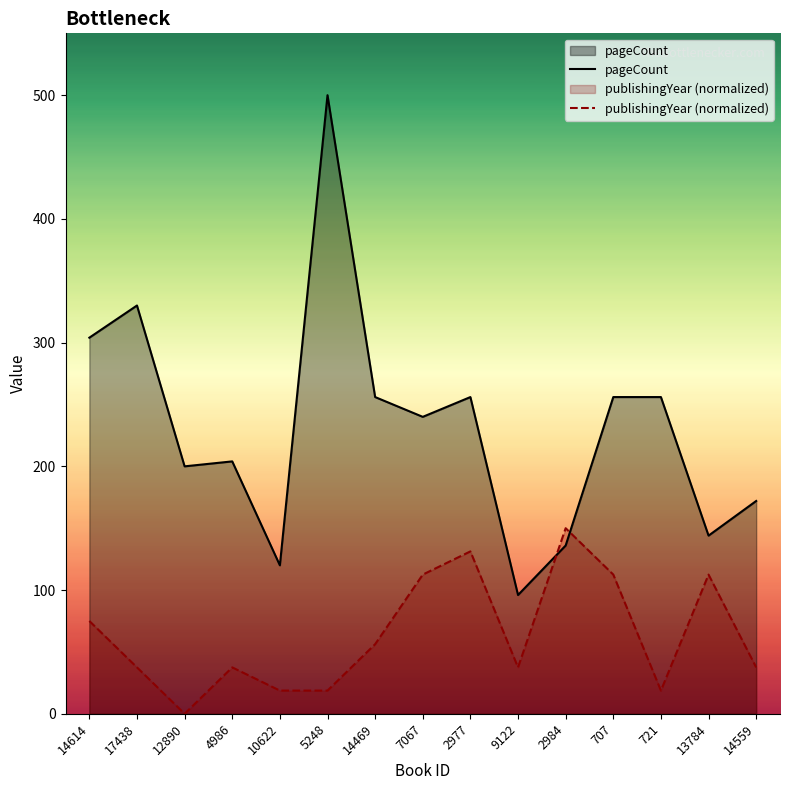

Does the chart display data point markers on the line(s)?

No